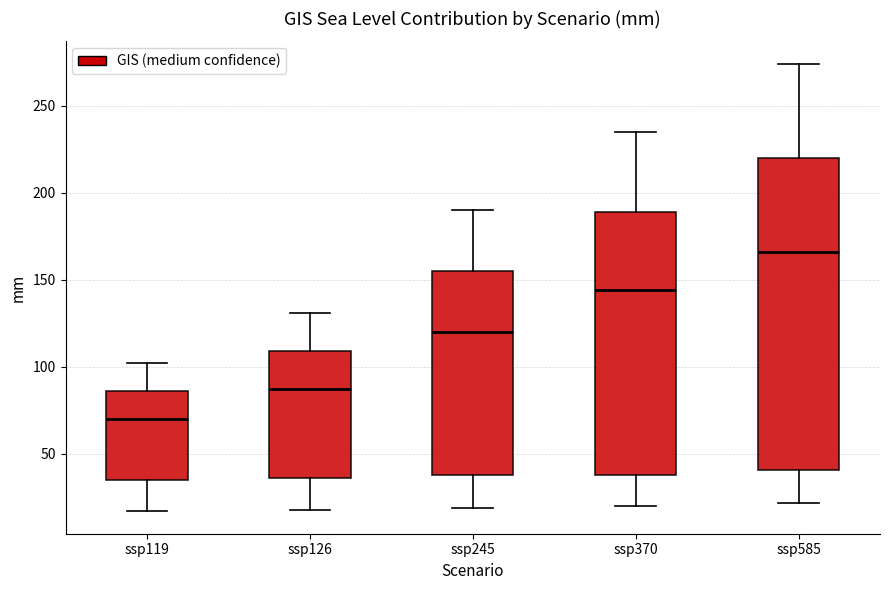

Where is the lower edge of the box for ssp245 on the y-axis? The values are not printed on the chart, so give them approximately, as read against the axis.

40